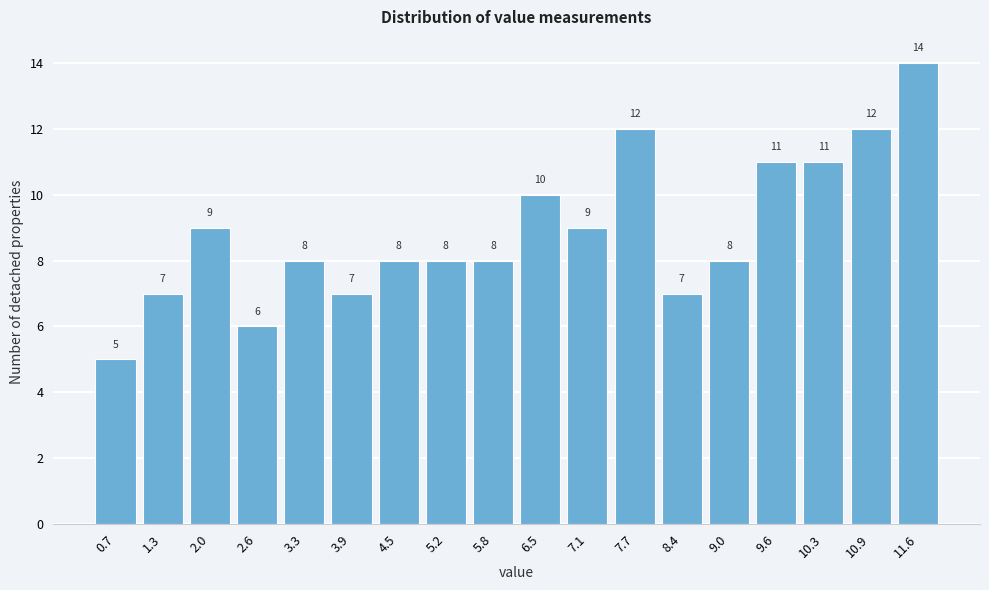

Reading left to right, extract all data points from this chart.

0.7=5	1.3=7	2.0=9	2.6=6	3.3=8	3.9=7	4.5=8	5.2=8	5.8=8	6.5=10	7.1=9	7.7=12	8.4=7	9.0=8	9.6=11	10.3=11	10.9=12	11.6=14